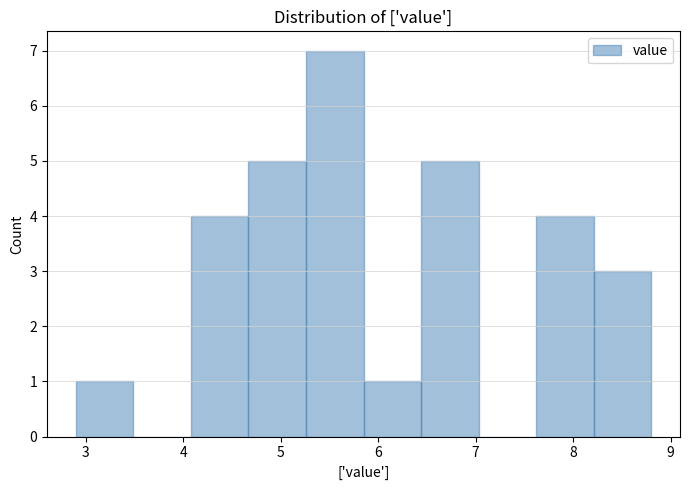

Over which range of the x-axis is the bar tallest?

5.26 to 5.85